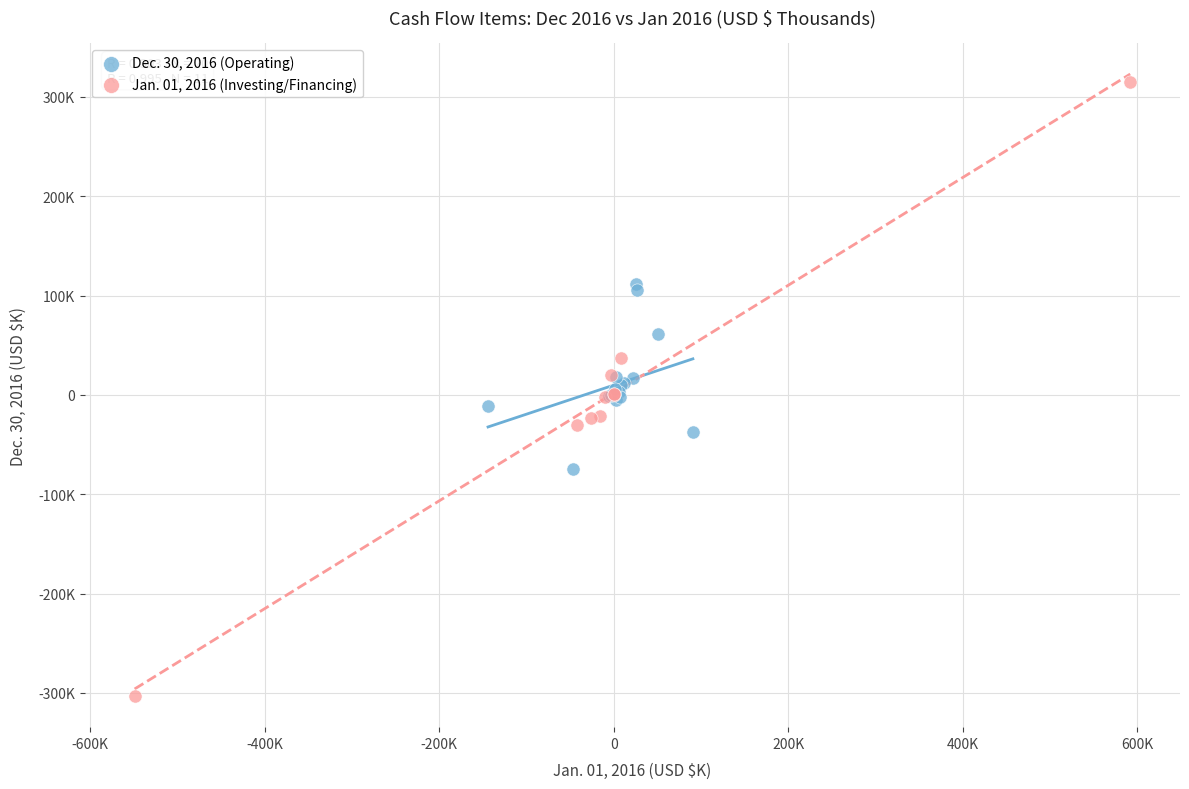

Which series reaches the maximum Y coordinate?

Jan. 01, 2016 (Investing/Financing)